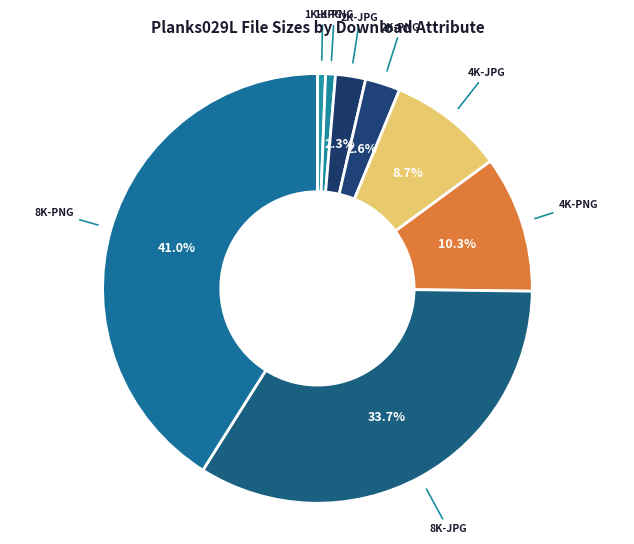

Approximately how many times larger is the value at 8K-JPG compared to 4K-PNG?

3.3